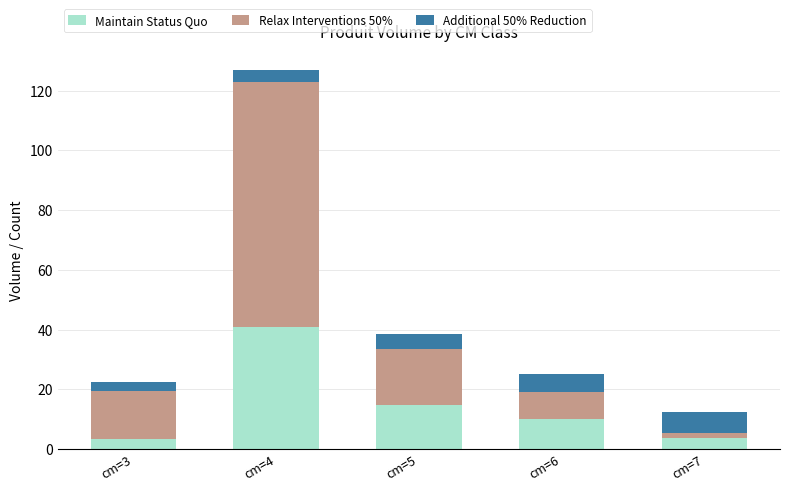

How many bars are there in total?

5